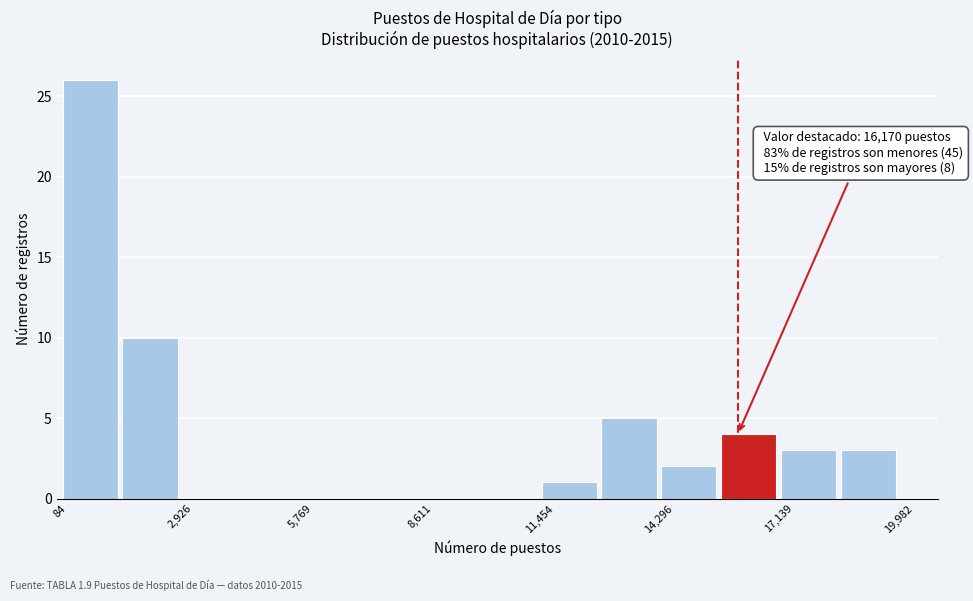

Around what value on the x-axis is the tallest bar? Give the approximate position of its centre, as read against the axis.

1000